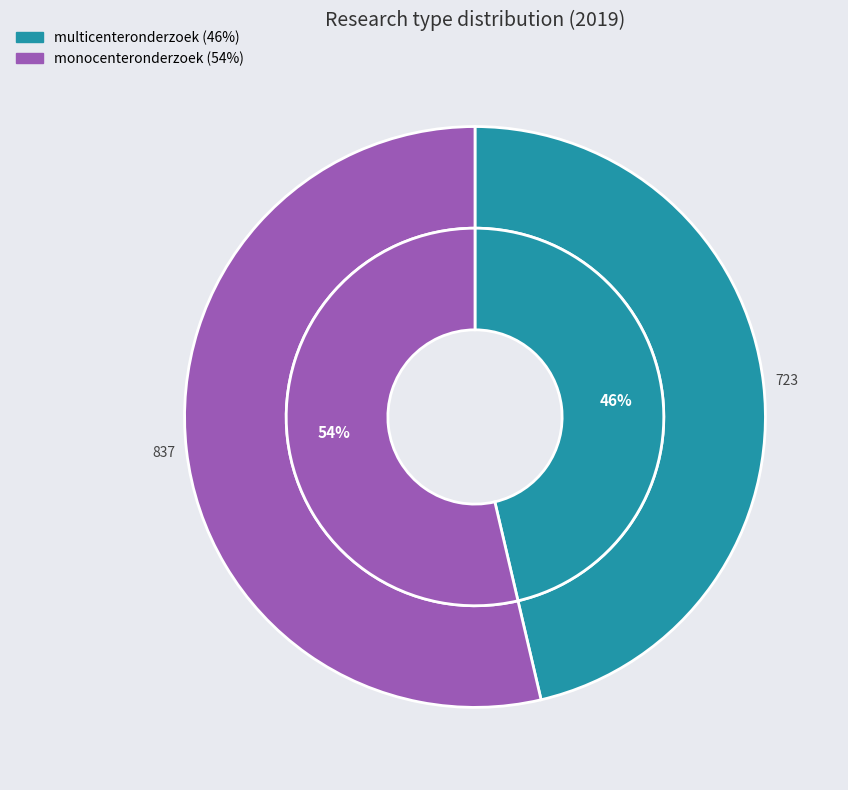

The multicenteronderzoek (46%) slice represents 46% of the pie. True or false?

True